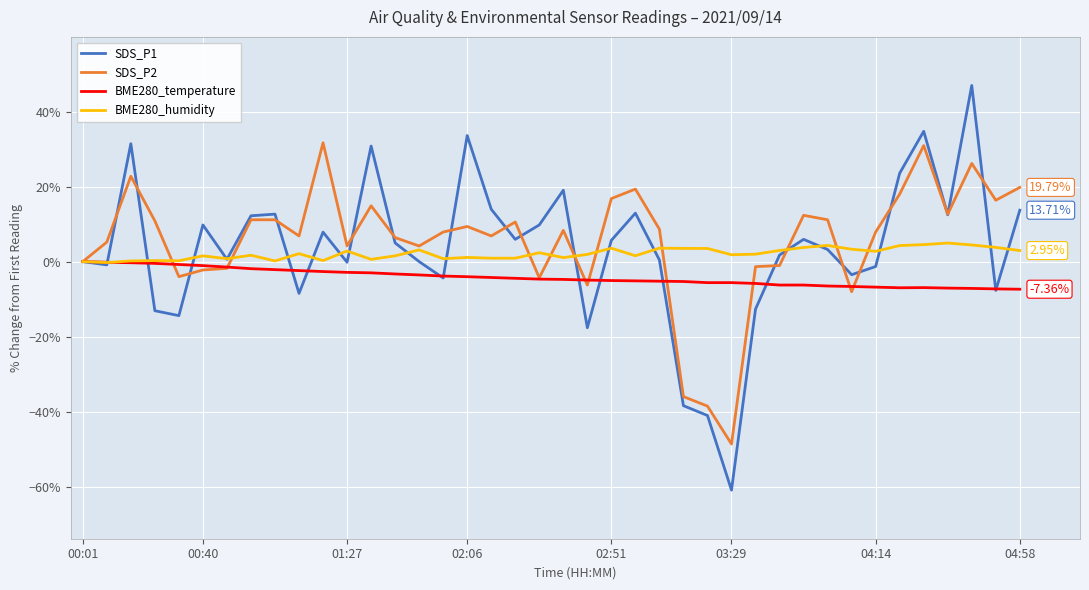

Which series has the largest range (max minus min)?

SDS_P1